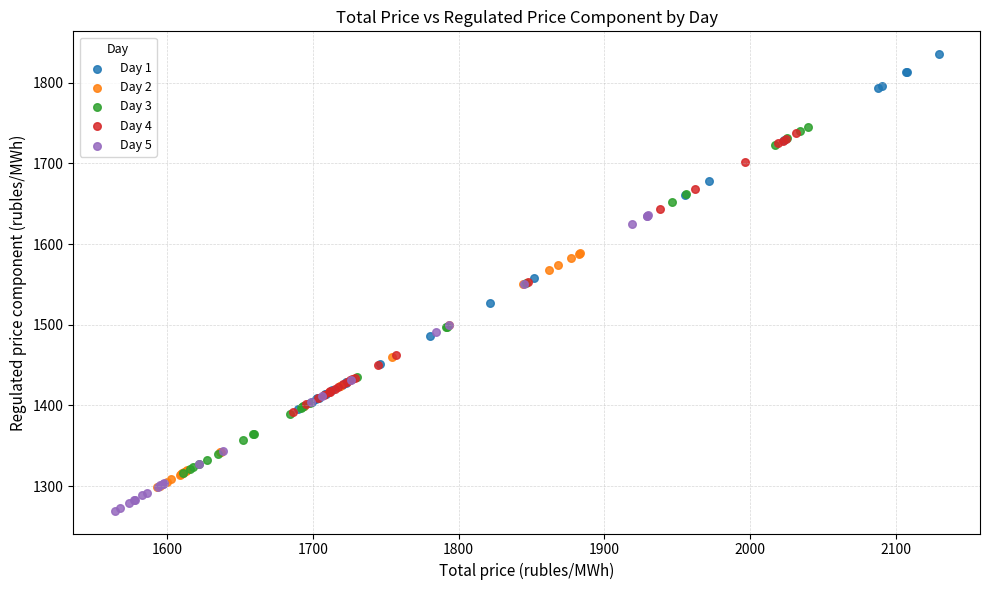

Which series reaches the maximum Y coordinate?

Day 1